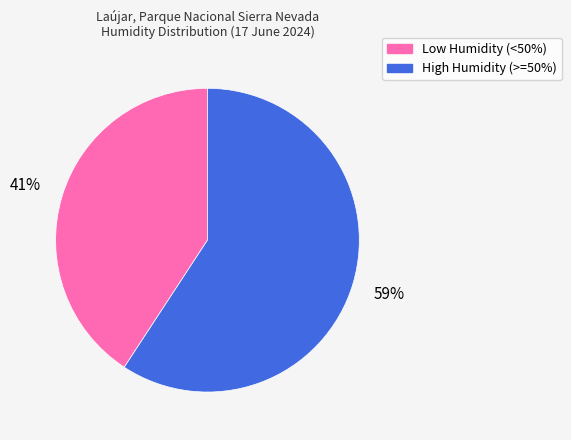

Count the number of slices in the pie.

2